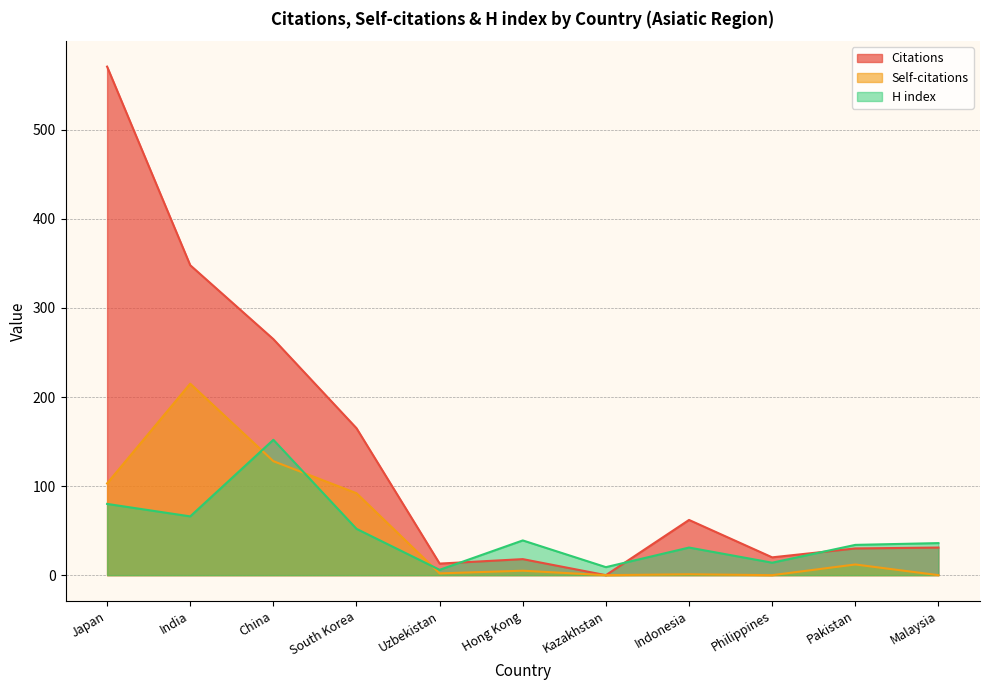

Rank the series at South Korea from lowest to highest value.

H index, Self-citations, Citations